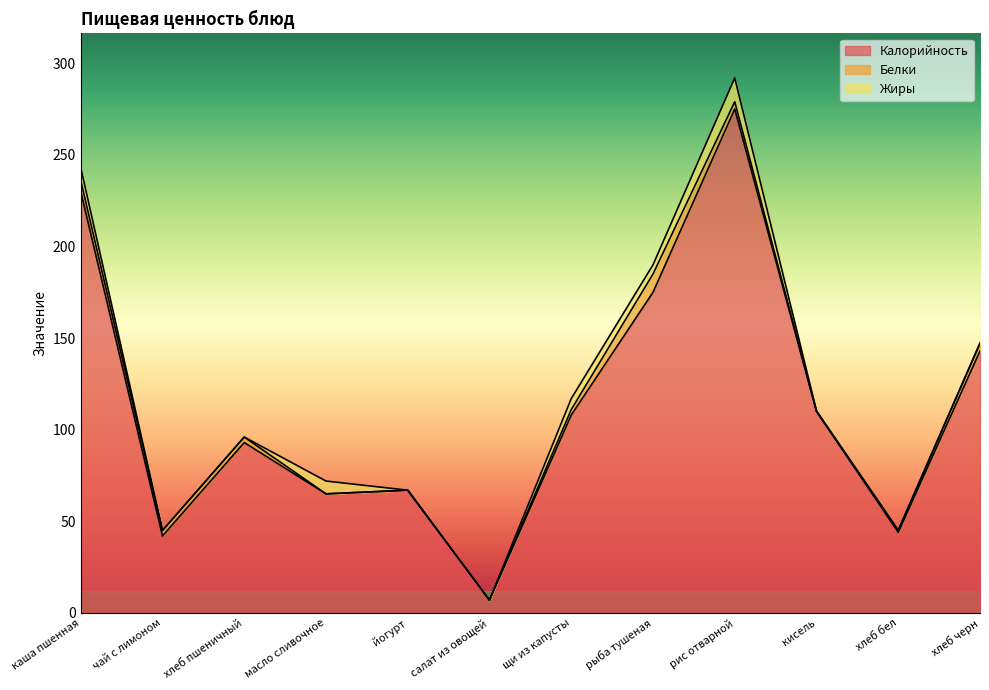

Is it true that Белки equals 0.0 at йогурт?

True